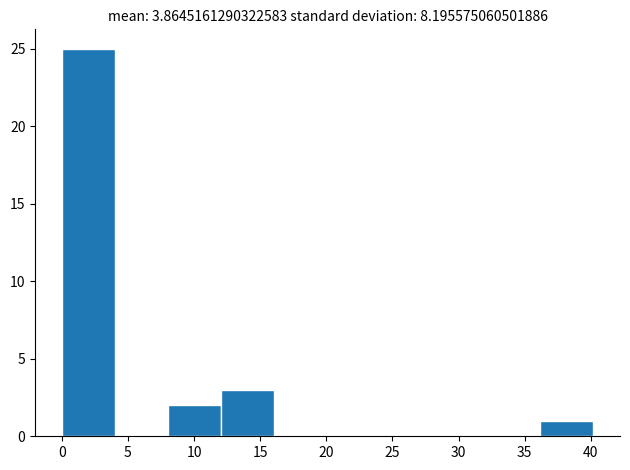

Reading left to right, transcribe this chart: for each bar, give the range it covers on the x-axis and its height. Neither the bar edges nor the heights are printed on the chart, so give them approximately, as read against the axes.

0 to 4: 25
4 to 8: 0
8 to 12: 2
12 to 16: 3
16 to 20: 0
20 to 24: 0
24 to 28: 0
28 to 32: 0
32 to 36: 0
36 to 40: 1